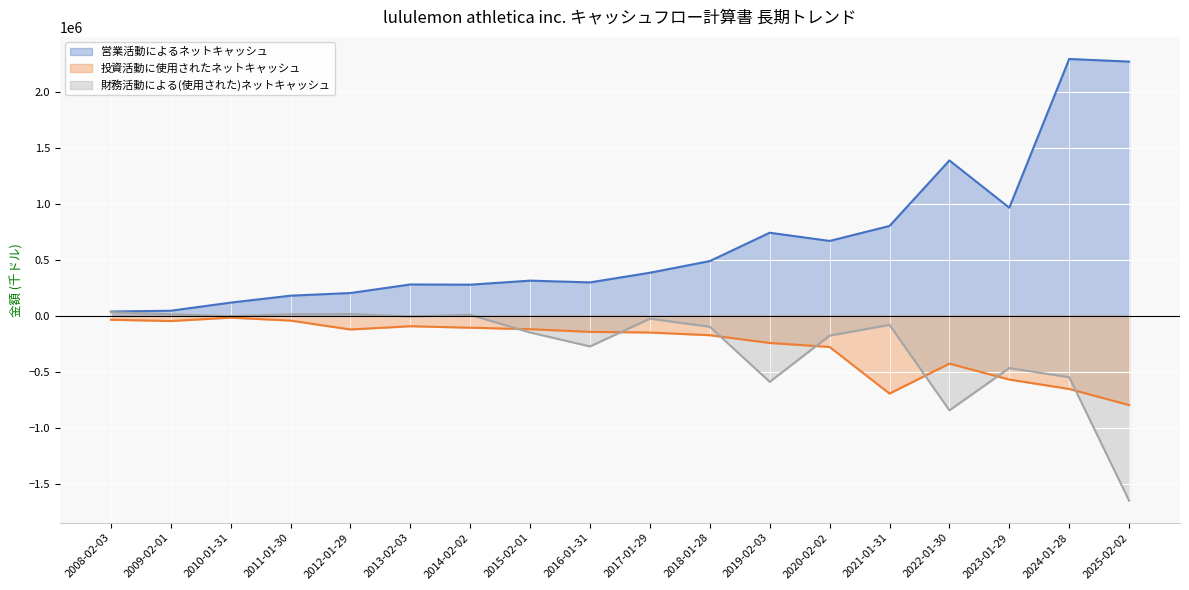

True or false: 財務活動による(使用された)ネットキャッシュ and 営業活動によるネットキャッシュ cross at least once.

False